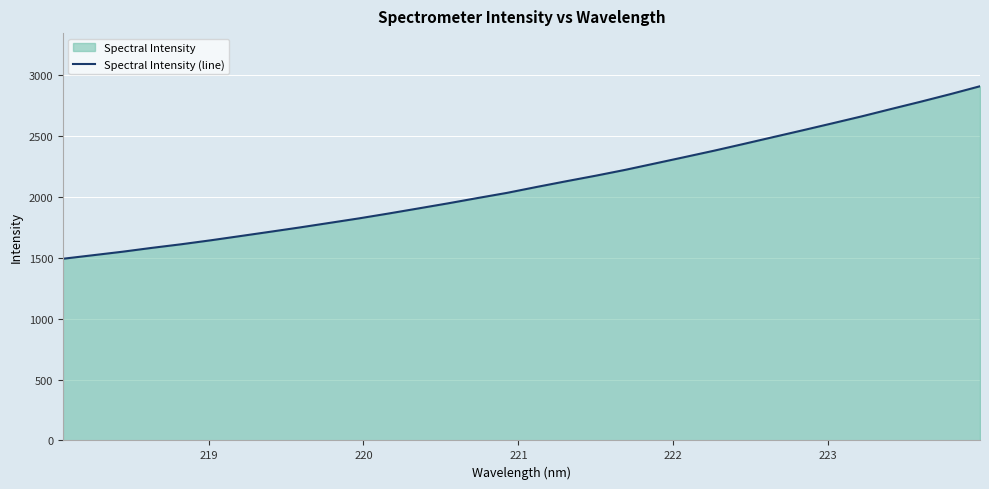

What is the minimum value shown in the chart?

1493.2